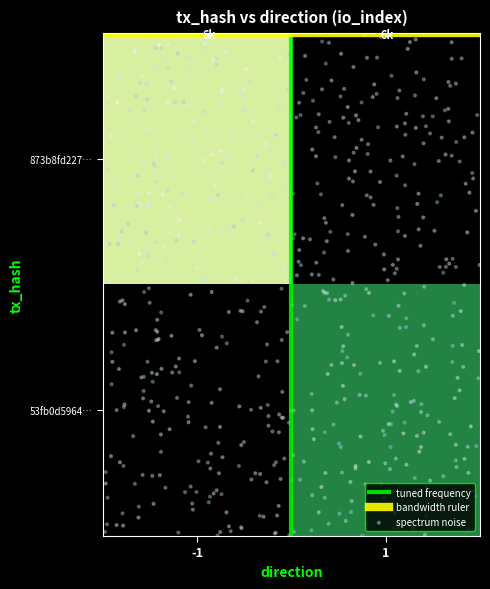

Which series changed the most between direction and io_index?

873b8fd2276e65088aaaef01790dc8720c3844a